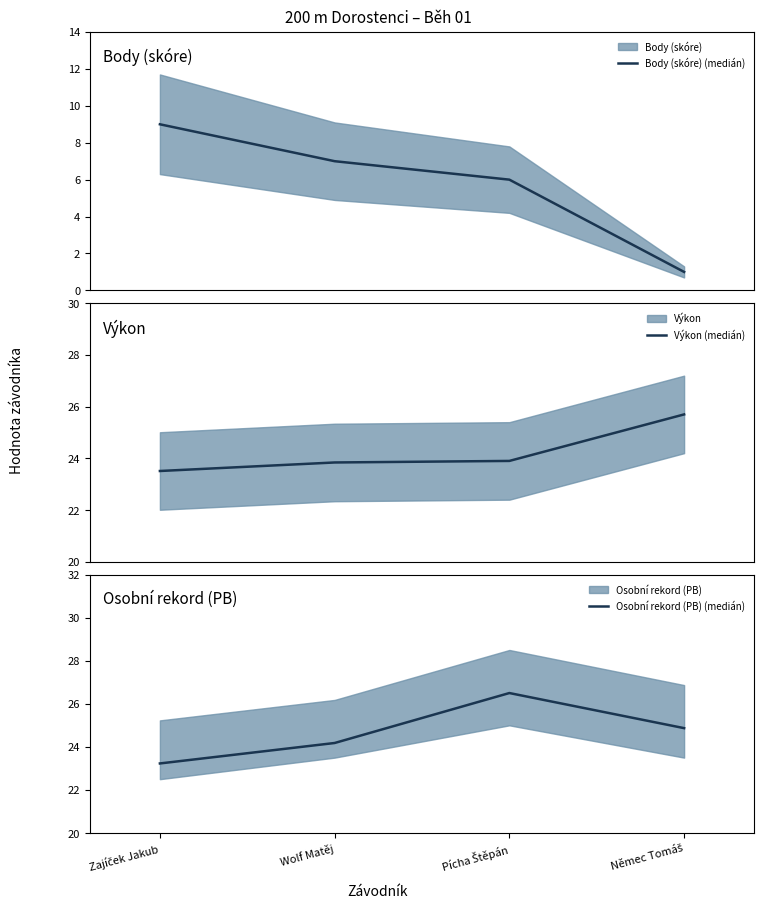

What is the highest value of the Výkon (medián) series?

25.7